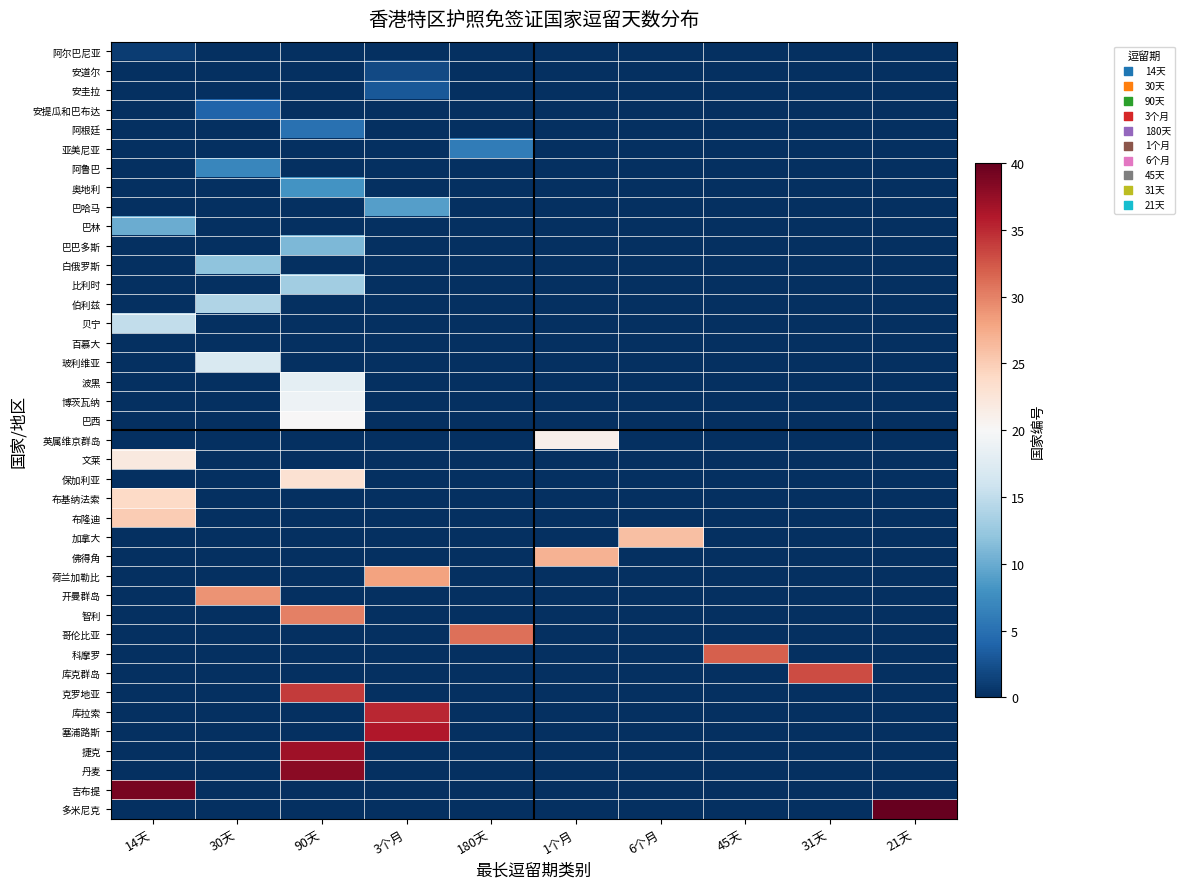

Reading left to right, list all the values displayed in this chart.

阿尔巴尼亚: 14天=1	30天=0	90天=0	3个月=0	180天=0	1个月=0	6个月=0	45天=0	31天=0	21天=0
安道尔: 14天=0	30天=0	90天=0	3个月=2	180天=0	1个月=0	6个月=0	45天=0	31天=0	21天=0
安圭拉: 14天=0	30天=0	90天=0	3个月=3	180天=0	1个月=0	6个月=0	45天=0	31天=0	21天=0
安提瓜和巴布达: 14天=0	30天=4	90天=0	3个月=0	180天=0	1个月=0	6个月=0	45天=0	31天=0	21天=0
阿根廷: 14天=0	30天=0	90天=5	3个月=0	180天=0	1个月=0	6个月=0	45天=0	31天=0	21天=0
亚美尼亚: 14天=0	30天=0	90天=0	3个月=0	180天=6	1个月=0	6个月=0	45天=0	31天=0	21天=0
阿鲁巴: 14天=0	30天=7	90天=0	3个月=0	180天=0	1个月=0	6个月=0	45天=0	31天=0	21天=0
奥地利: 14天=0	30天=0	90天=8	3个月=0	180天=0	1个月=0	6个月=0	45天=0	31天=0	21天=0
巴哈马: 14天=0	30天=0	90天=0	3个月=9	180天=0	1个月=0	6个月=0	45天=0	31天=0	21天=0
巴林: 14天=10	30天=0	90天=0	3个月=0	180天=0	1个月=0	6个月=0	45天=0	31天=0	21天=0
巴巴多斯: 14天=0	30天=0	90天=11	3个月=0	180天=0	1个月=0	6个月=0	45天=0	31天=0	21天=0
白俄罗斯: 14天=0	30天=12	90天=0	3个月=0	180天=0	1个月=0	6个月=0	45天=0	31天=0	21天=0
比利时: 14天=0	30天=0	90天=13	3个月=0	180天=0	1个月=0	6个月=0	45天=0	31天=0	21天=0
伯利兹: 14天=0	30天=14	90天=0	3个月=0	180天=0	1个月=0	6个月=0	45天=0	31天=0	21天=0
贝宁: 14天=15	30天=0	90天=0	3个月=0	180天=0	1个月=0	6个月=0	45天=0	31天=0	21天=0
百慕大: 14天=0	30天=0	90天=0	3个月=0	180天=0	1个月=0	6个月=0	45天=0	31天=0	21天=0
玻利维亚: 14天=0	30天=17	90天=0	3个月=0	180天=0	1个月=0	6个月=0	45天=0	31天=0	21天=0
波黑: 14天=0	30天=0	90天=18	3个月=0	180天=0	1个月=0	6个月=0	45天=0	31天=0	21天=0
博茨瓦纳: 14天=0	30天=0	90天=19	3个月=0	180天=0	1个月=0	6个月=0	45天=0	31天=0	21天=0
巴西: 14天=0	30天=0	90天=20	3个月=0	180天=0	1个月=0	6个月=0	45天=0	31天=0	21天=0
英属维京群岛: 14天=0	30天=0	90天=0	3个月=0	180天=0	1个月=21	6个月=0	45天=0	31天=0	21天=0
文莱: 14天=22	30天=0	90天=0	3个月=0	180天=0	1个月=0	6个月=0	45天=0	31天=0	21天=0
保加利亚: 14天=0	30天=0	90天=23	3个月=0	180天=0	1个月=0	6个月=0	45天=0	31天=0	21天=0
布基纳法索: 14天=24	30天=0	90天=0	3个月=0	180天=0	1个月=0	6个月=0	45天=0	31天=0	21天=0
布隆迪: 14天=25	30天=0	90天=0	3个月=0	180天=0	1个月=0	6个月=0	45天=0	31天=0	21天=0
加拿大: 14天=0	30天=0	90天=0	3个月=0	180天=0	1个月=0	6个月=26	45天=0	31天=0	21天=0
佛得角: 14天=0	30天=0	90天=0	3个月=0	180天=0	1个月=27	6个月=0	45天=0	31天=0	21天=0
荷兰加勒比: 14天=0	30天=0	90天=0	3个月=28	180天=0	1个月=0	6个月=0	45天=0	31天=0	21天=0
开曼群岛: 14天=0	30天=29	90天=0	3个月=0	180天=0	1个月=0	6个月=0	45天=0	31天=0	21天=0
智利: 14天=0	30天=0	90天=30	3个月=0	180天=0	1个月=0	6个月=0	45天=0	31天=0	21天=0
哥伦比亚: 14天=0	30天=0	90天=0	3个月=0	180天=31	1个月=0	6个月=0	45天=0	31天=0	21天=0
科摩罗: 14天=0	30天=0	90天=0	3个月=0	180天=0	1个月=0	6个月=0	45天=32	31天=0	21天=0
库克群岛: 14天=0	30天=0	90天=0	3个月=0	180天=0	1个月=0	6个月=0	45天=0	31天=33	21天=0
克罗地亚: 14天=0	30天=0	90天=34	3个月=0	180天=0	1个月=0	6个月=0	45天=0	31天=0	21天=0
库拉索: 14天=0	30天=0	90天=0	3个月=35	180天=0	1个月=0	6个月=0	45天=0	31天=0	21天=0
塞浦路斯: 14天=0	30天=0	90天=0	3个月=36	180天=0	1个月=0	6个月=0	45天=0	31天=0	21天=0
捷克: 14天=0	30天=0	90天=37	3个月=0	180天=0	1个月=0	6个月=0	45天=0	31天=0	21天=0
丹麦: 14天=0	30天=0	90天=38	3个月=0	180天=0	1个月=0	6个月=0	45天=0	31天=0	21天=0
吉布提: 14天=39	30天=0	90天=0	3个月=0	180天=0	1个月=0	6个月=0	45天=0	31天=0	21天=0
多米尼克: 14天=0	30天=0	90天=0	3个月=0	180天=0	1个月=0	6个月=0	45天=0	31天=0	21天=40